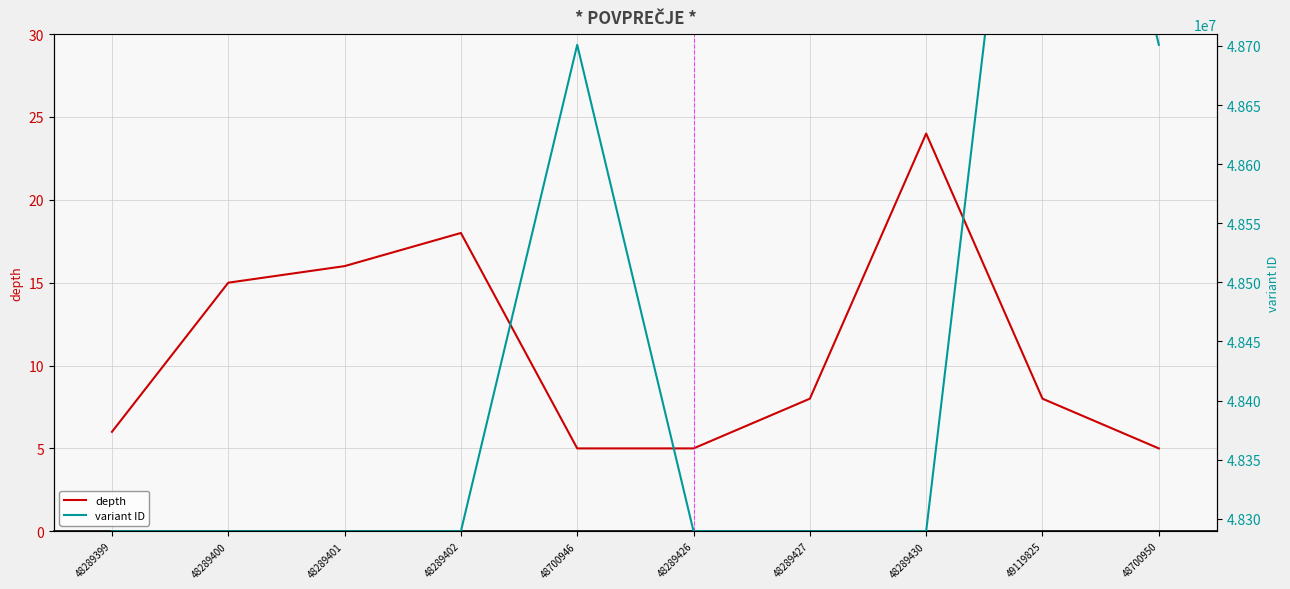

What is the sum of all variant ID values?

484547606